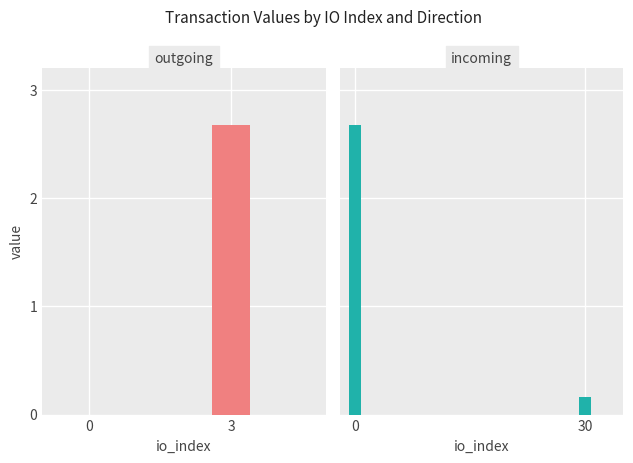

How many bars are there in each group?

2